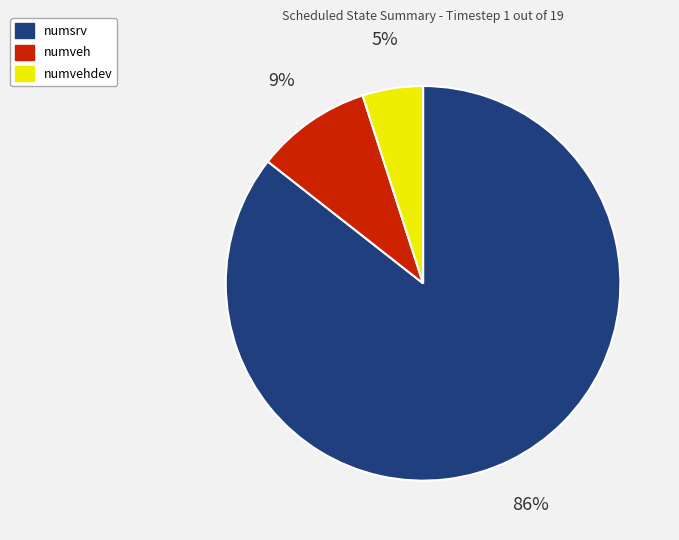

To the nearest percent, what is the difference between the largest and smallest slice percentages?

81%